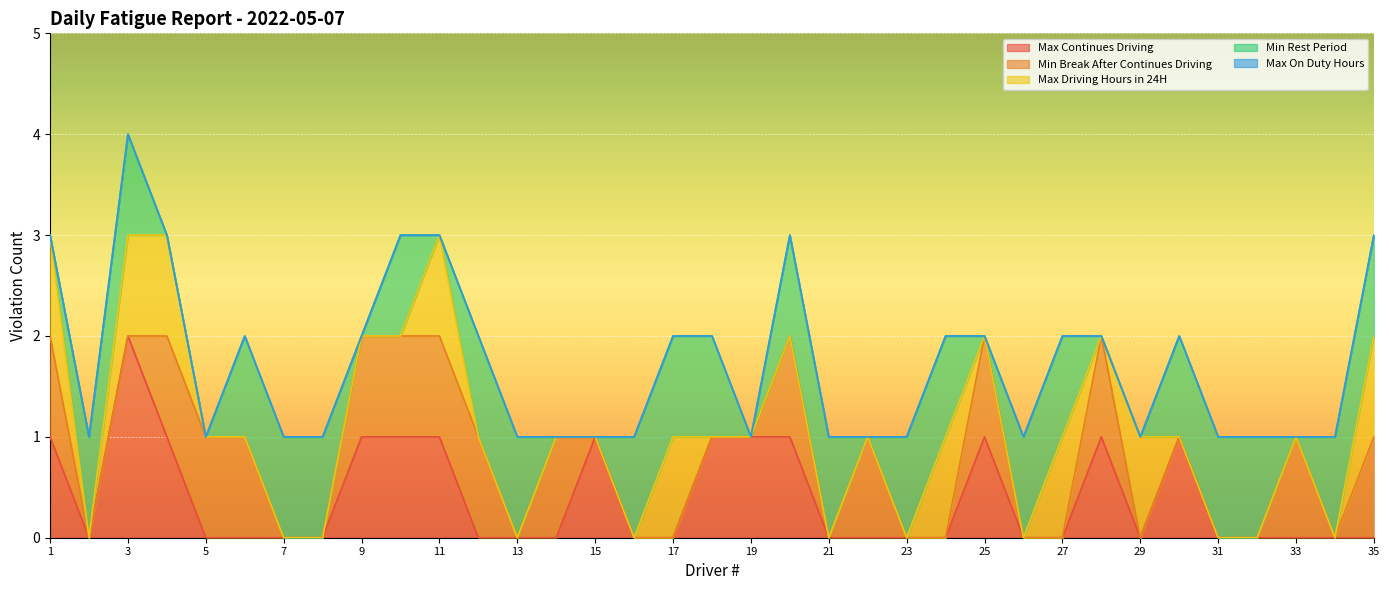

How many data points in Min Rest Period are less than 1?

13